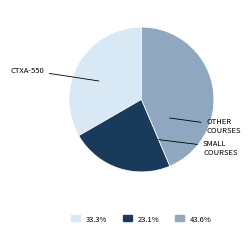

Does any single category account for the majority?

No